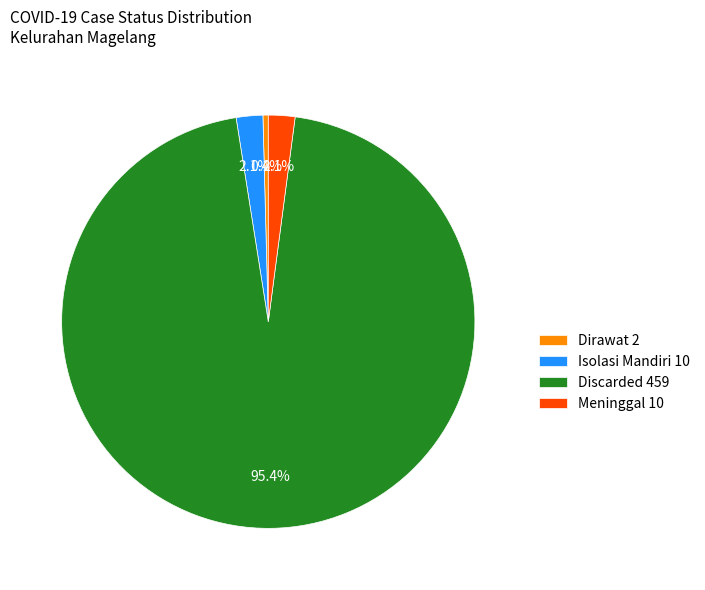

What is the smallest slice in the pie chart?

Dirawat